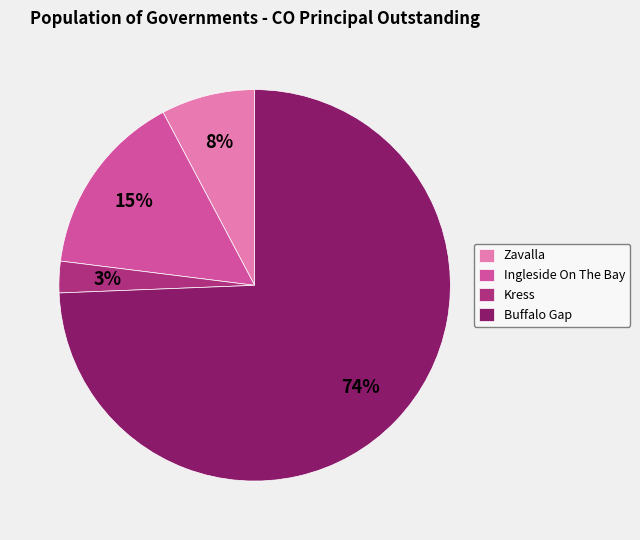

How many segments does this pie chart have?

4